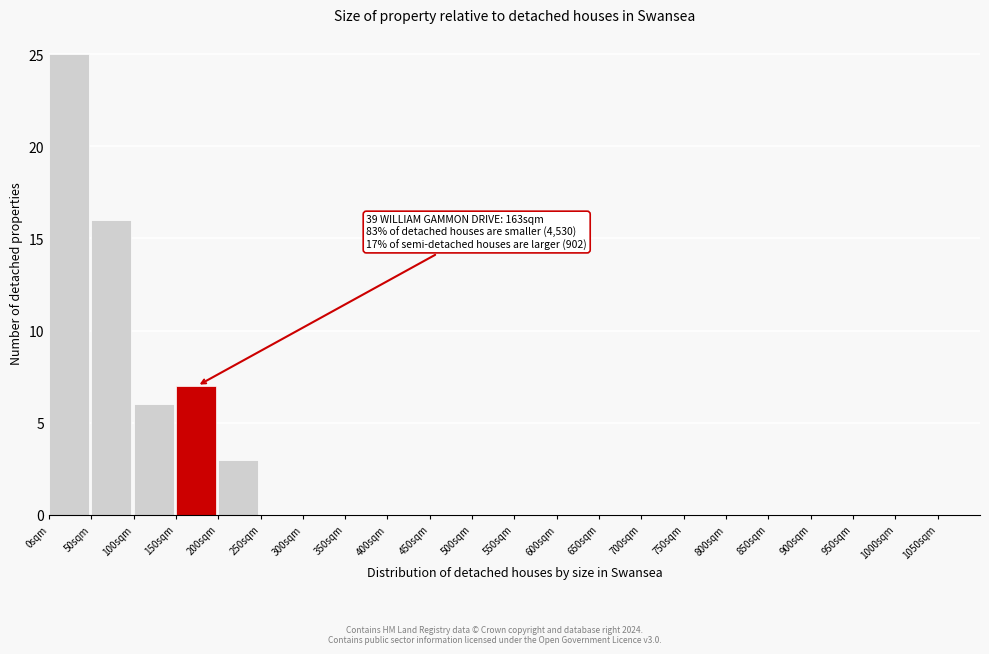

Which range on the x-axis has the tallest bar?

0 to 50